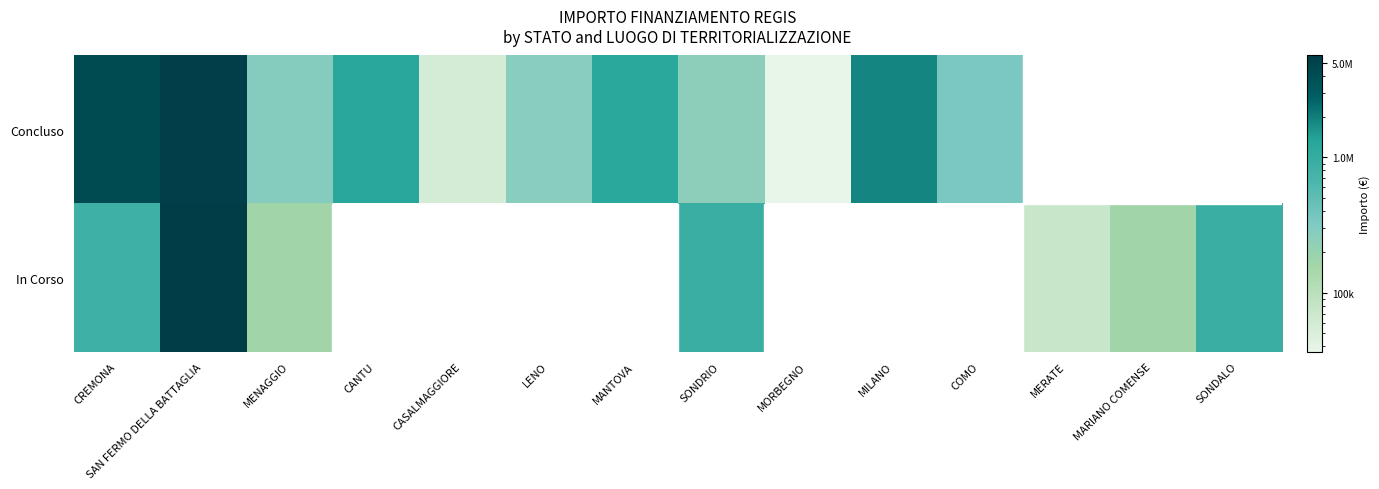

Rank the series by their maximum value, from lowest to highest.

Concluso, In Corso